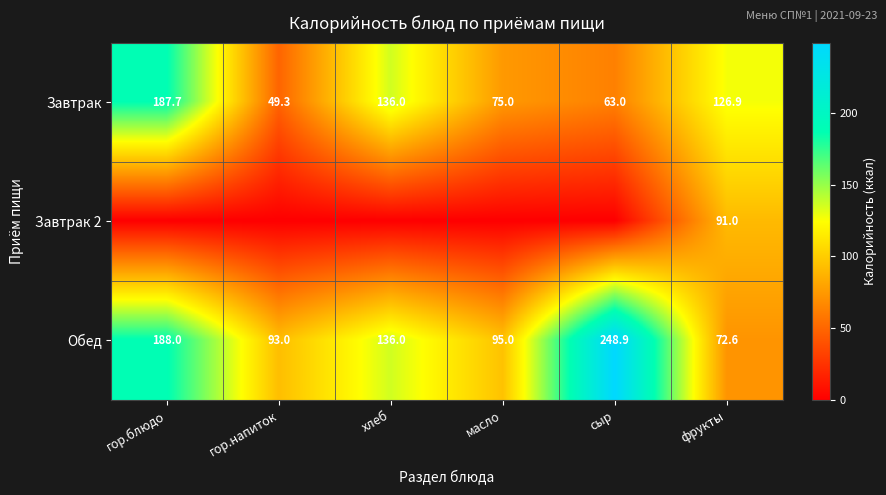

The value of Обед at гор.напиток is 134.4. True or false?

False